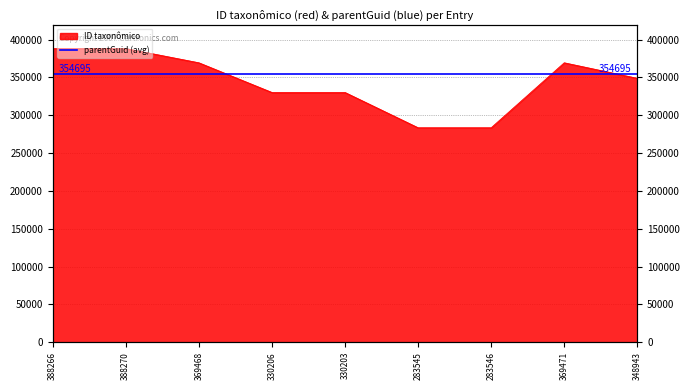

Read the value at 388266, to the nearest 50.

388250